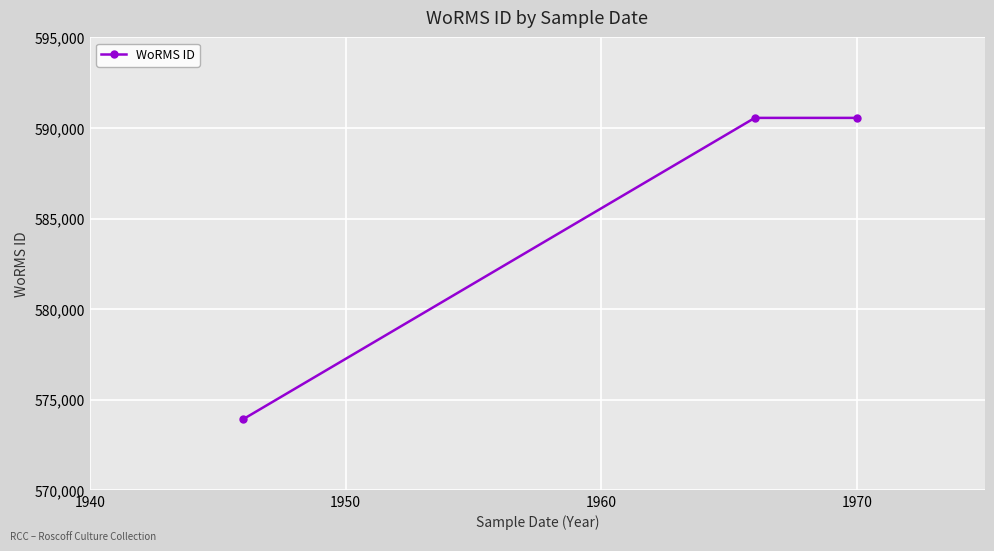

What is the minimum value shown in the chart?

573929